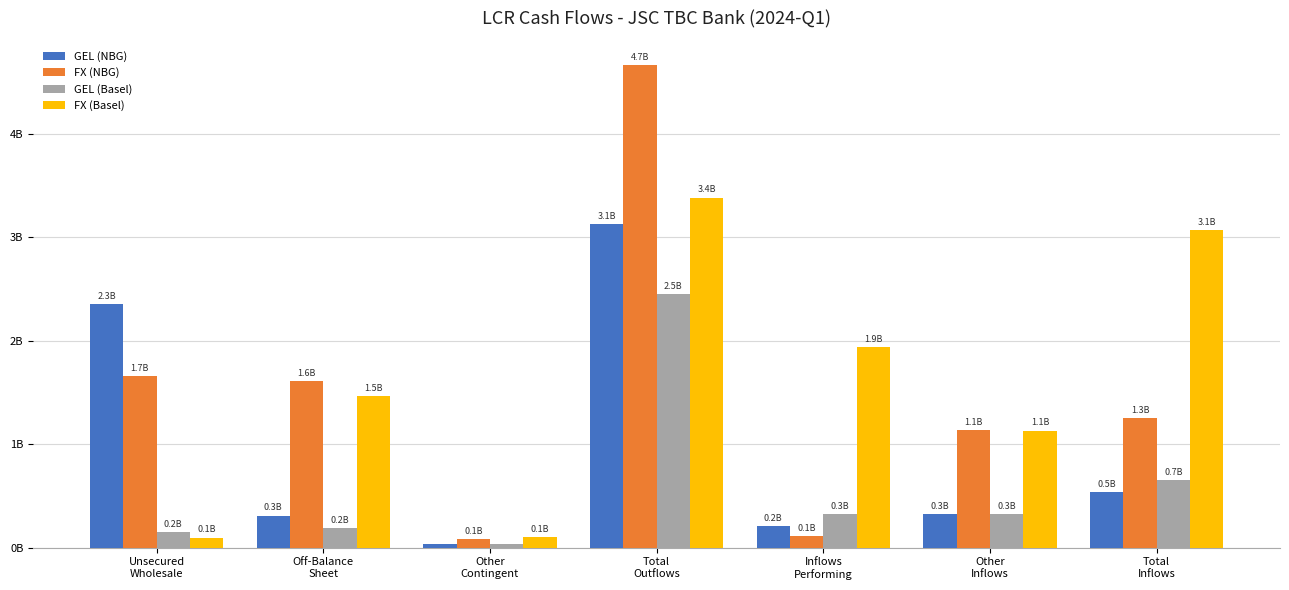

What are all the series names shown in the legend?

GEL (NBG), FX (NBG), GEL (Basel), FX (Basel)